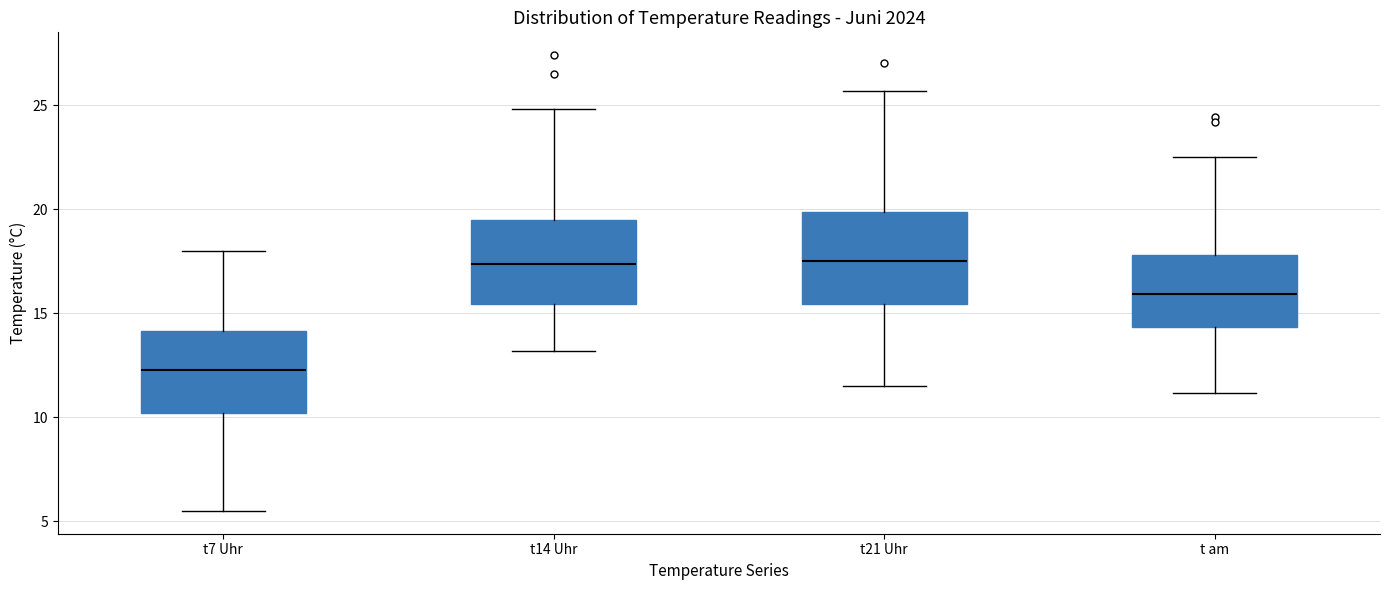

Reading left to right, read every box against the y-axis: the position of its median line, the range the box covers, and the ends of its whiskers. The values are not printed on the chart, so give them approximately, as read against the axis.

t7 Uhr: median 12.5, box 10.0 to 14.0, whiskers 5.5 to 18.0
t14 Uhr: median 17.5, box 15.5 to 19.5, whiskers 13.0 to 25.0
t21 Uhr: median 17.5, box 15.5 to 20.0, whiskers 11.5 to 25.5
t am: median 16.0, box 14.5 to 18.0, whiskers 11.0 to 22.5